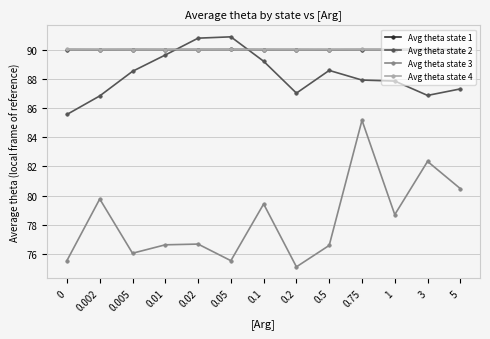

What is the label of the 10th point from the right?

0.01